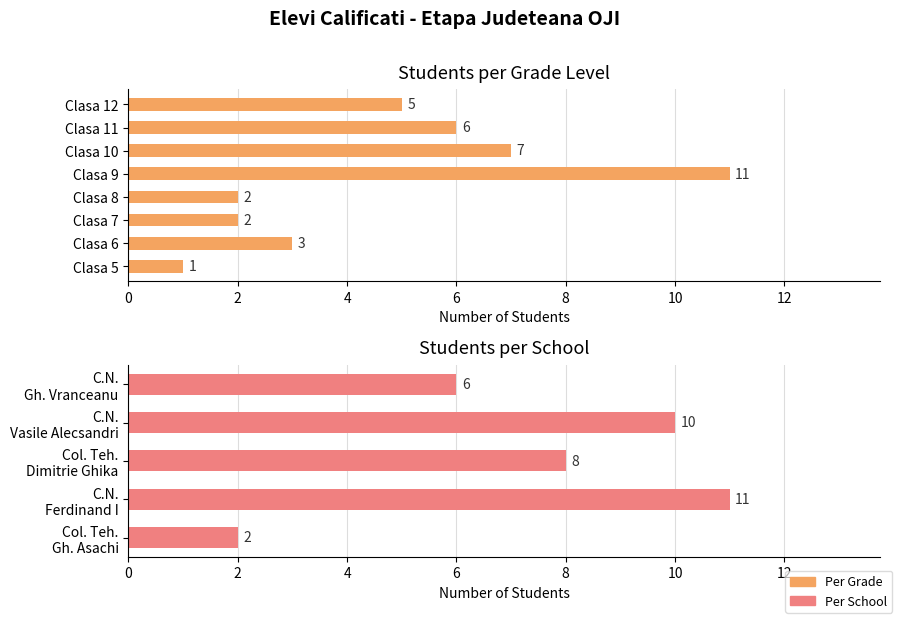

Does the chart contain stacked bars?

No